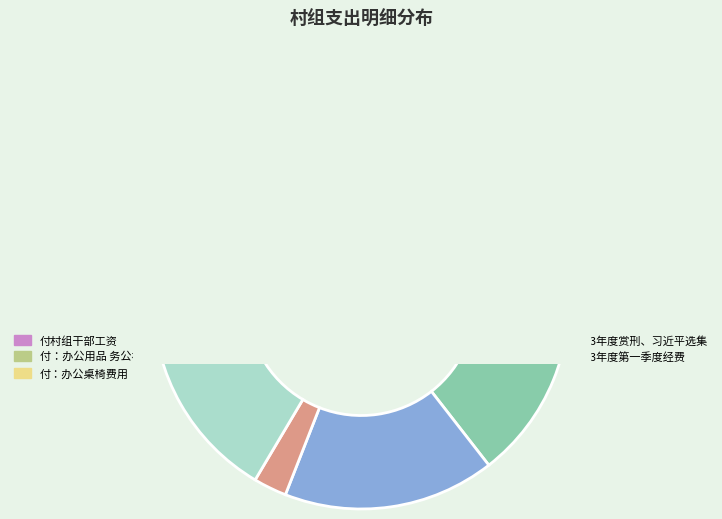

Which slice is the largest?

付：做大门工资、春节福利、修渠、唱戏等